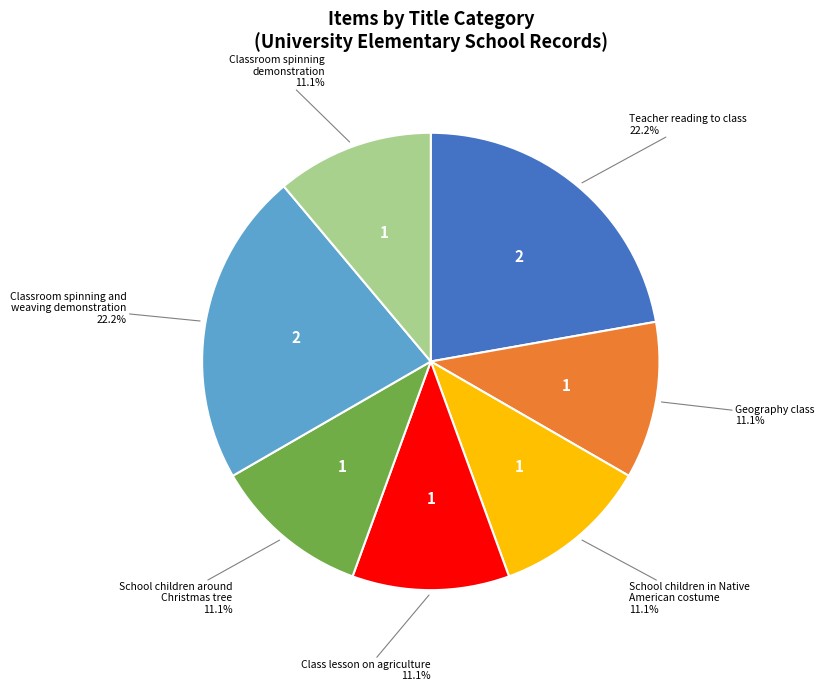

Is there any slice that represents more than half of the pie?

No